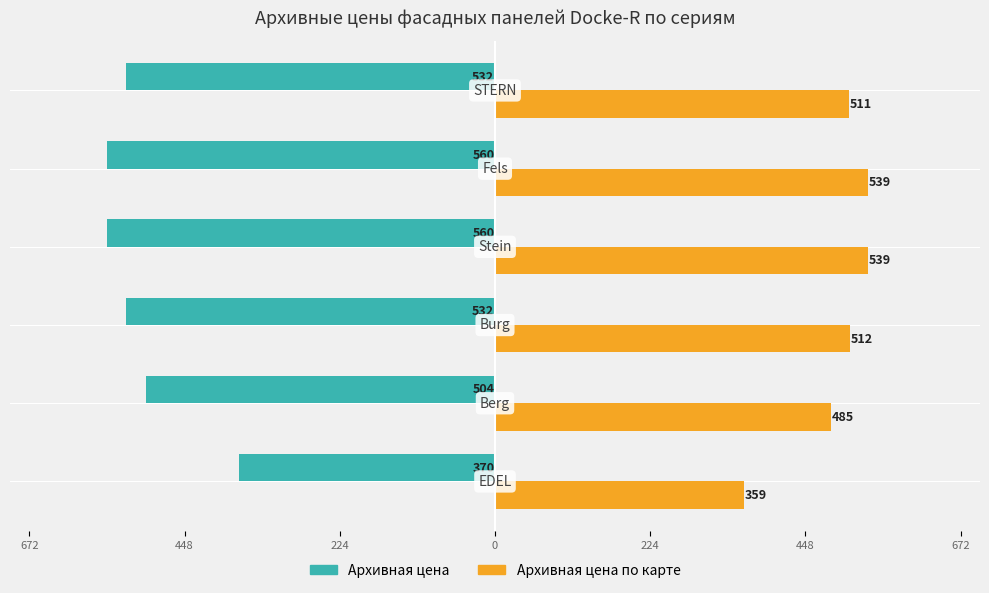

What are all the series names shown in the legend?

Архивная цена, Архивная цена по карте